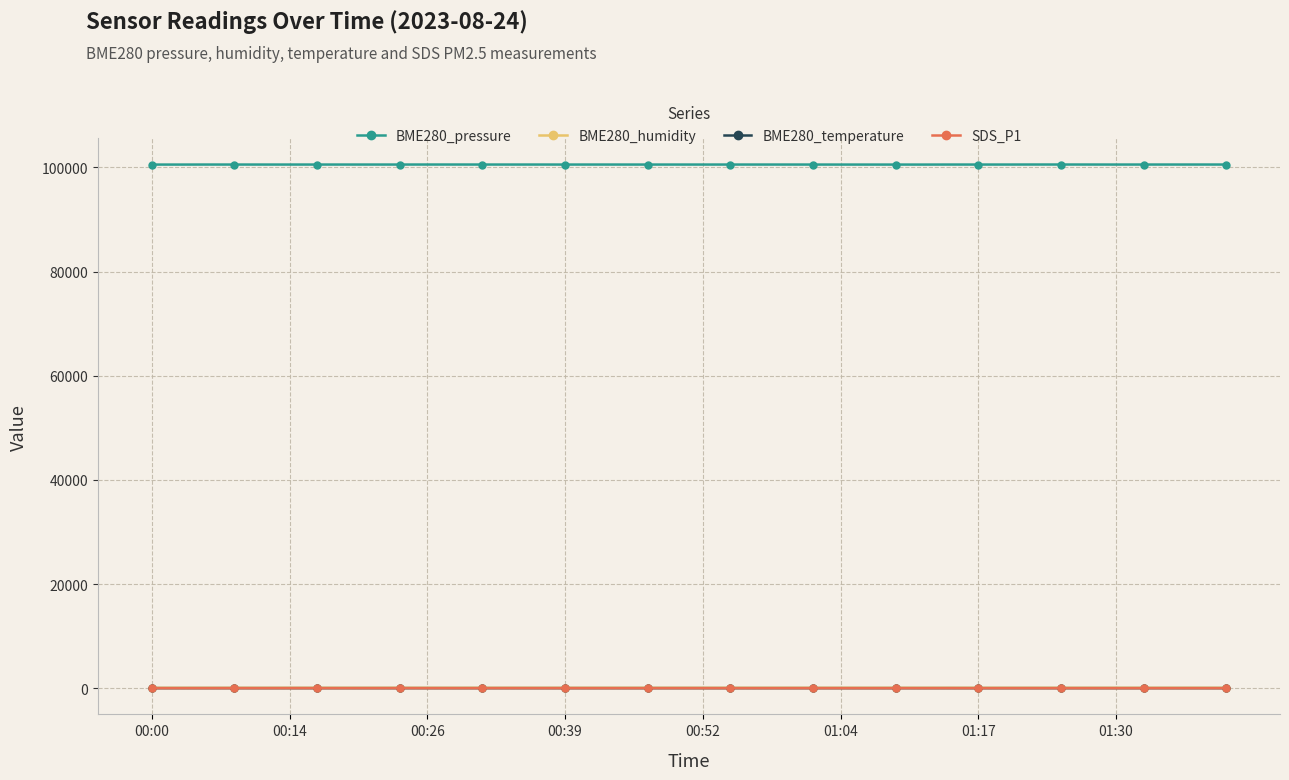

What is the maximum value for BME280_temperature?

15.7